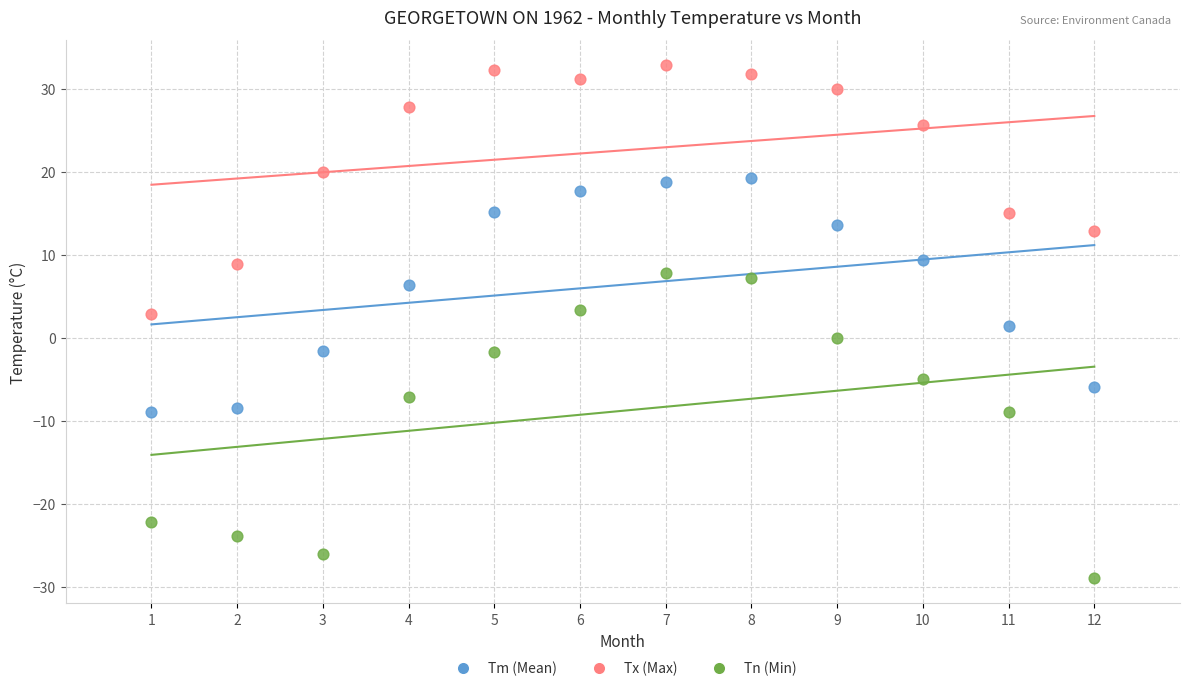

Which series reaches the maximum Y coordinate?

Tx (Max)